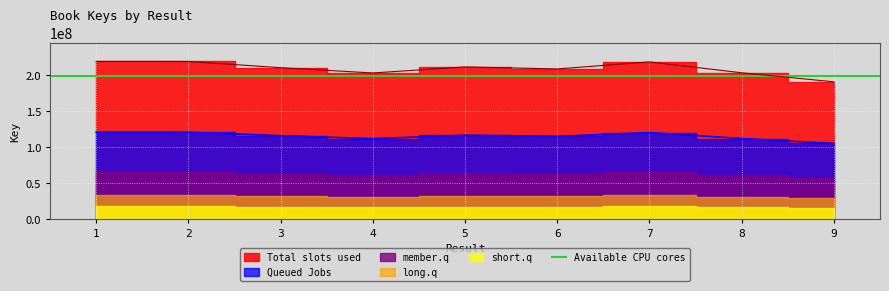

What is the change in value from 6 to 7?

+5365946.3